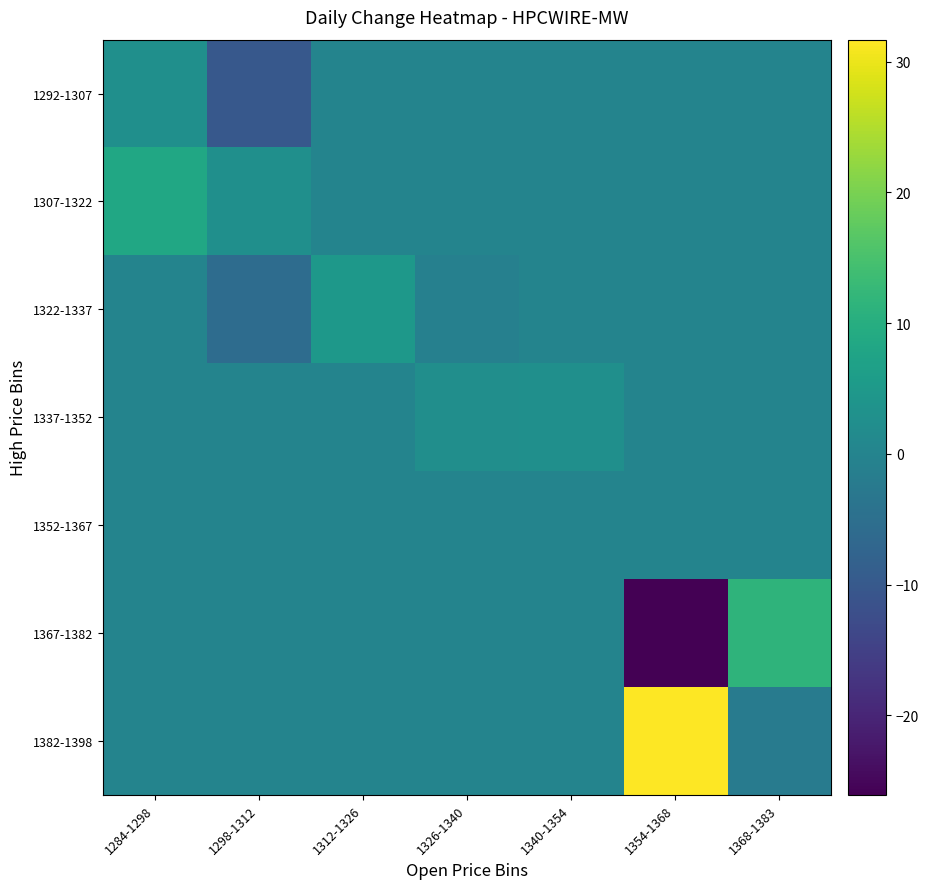

How many distinct data groups are displayed?

7